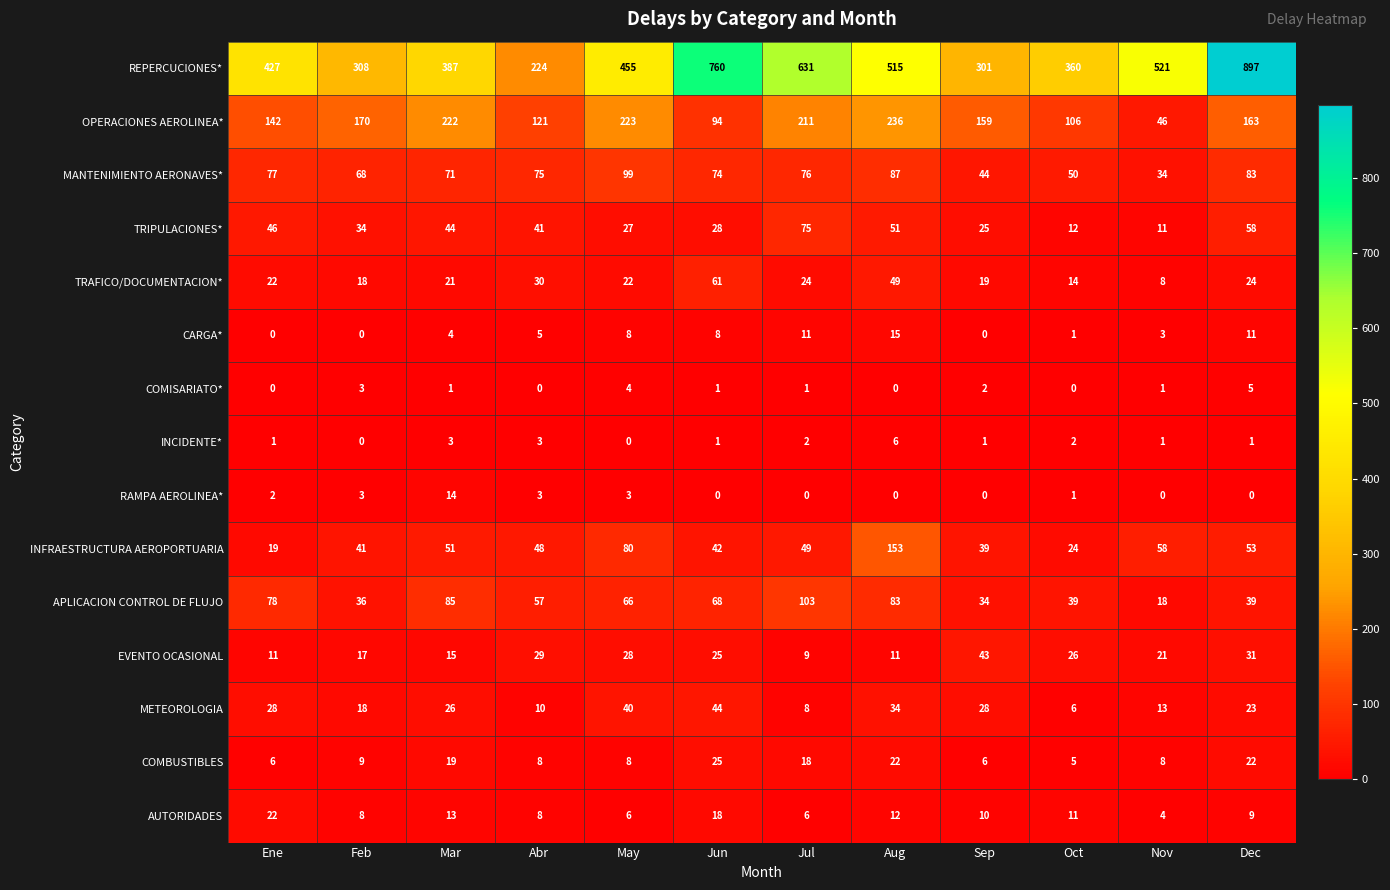

What is the highest value of the AUTORIDADES series?

22